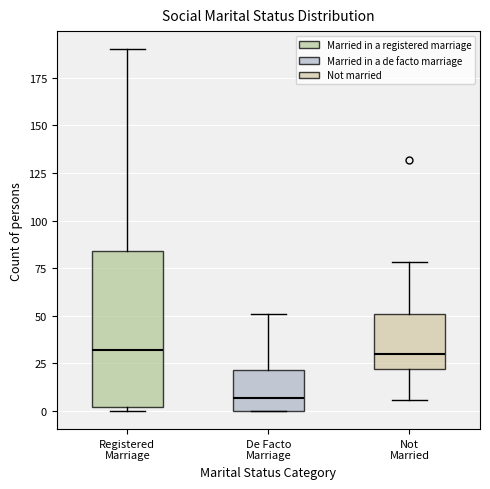

Reading left to right, read every box against the y-axis: the position of its median line, the range the box covers, and the ends of its whiskers. The values are not printed on the chart, so give them approximately, as read against the axis.

Registered Marriage: median 30, box 0 to 85, whiskers 0 (just below the box's lower edge) to 190
De Facto Marriage: median 5, box 0 to 20, whiskers 0 to 50
Not Married: median 30, box 20 to 50, whiskers 5 to 80